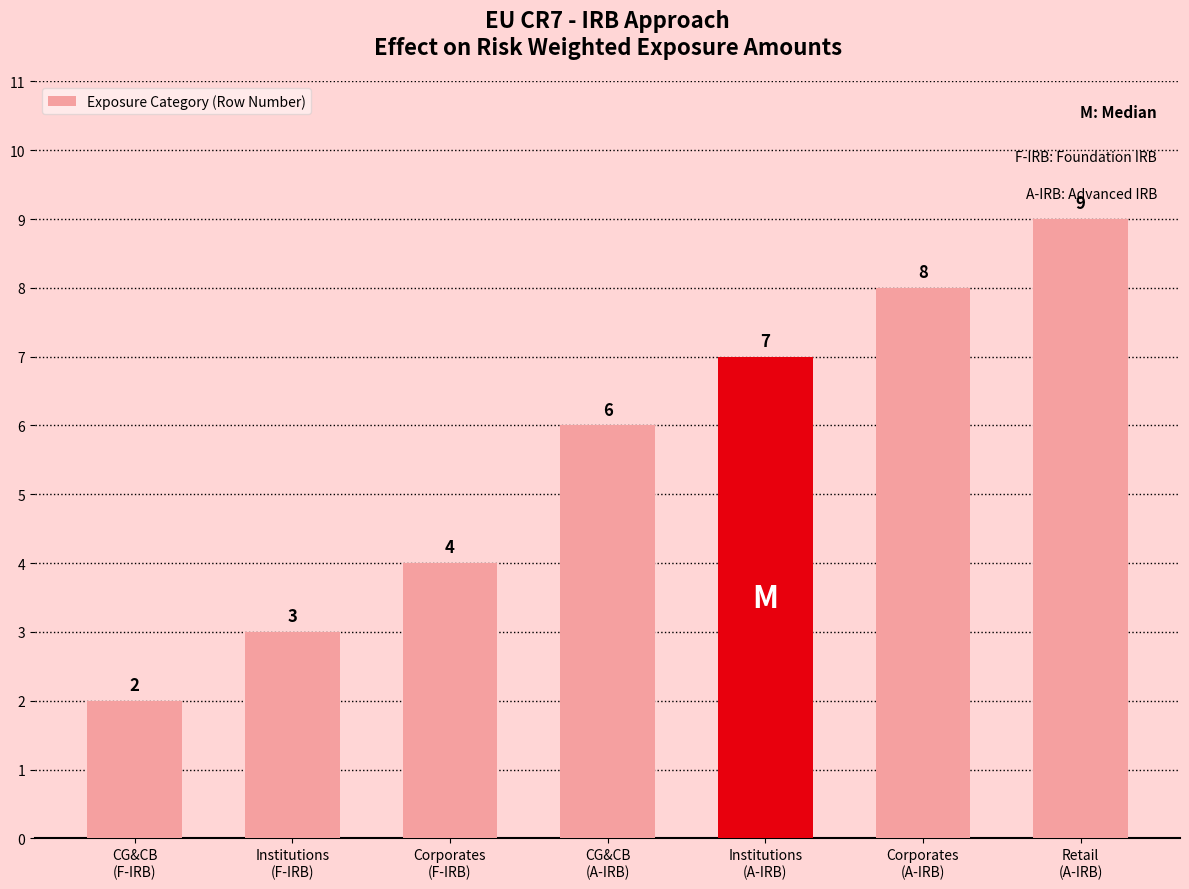

Which category has the highest value across all series?

Retail
(A-IRB)